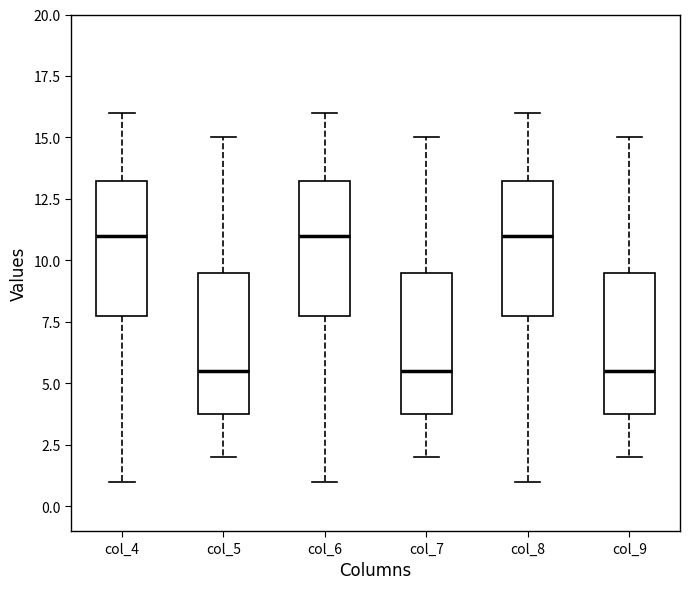

Reading left to right, read every box against the y-axis: the position of its median line, the range the box covers, and the ends of its whiskers. The values are not printed on the chart, so give them approximately, as read against the axis.

col_4: median 11.0, box 8.0 to 13.5, whiskers 1.0 to 16.0
col_5: median 5.5, box 4.0 to 9.5, whiskers 2.0 to 15.0
col_6: median 11.0, box 8.0 to 13.5, whiskers 1.0 to 16.0
col_7: median 5.5, box 4.0 to 9.5, whiskers 2.0 to 15.0
col_8: median 11.0, box 8.0 to 13.5, whiskers 1.0 to 16.0
col_9: median 5.5, box 4.0 to 9.5, whiskers 2.0 to 15.0